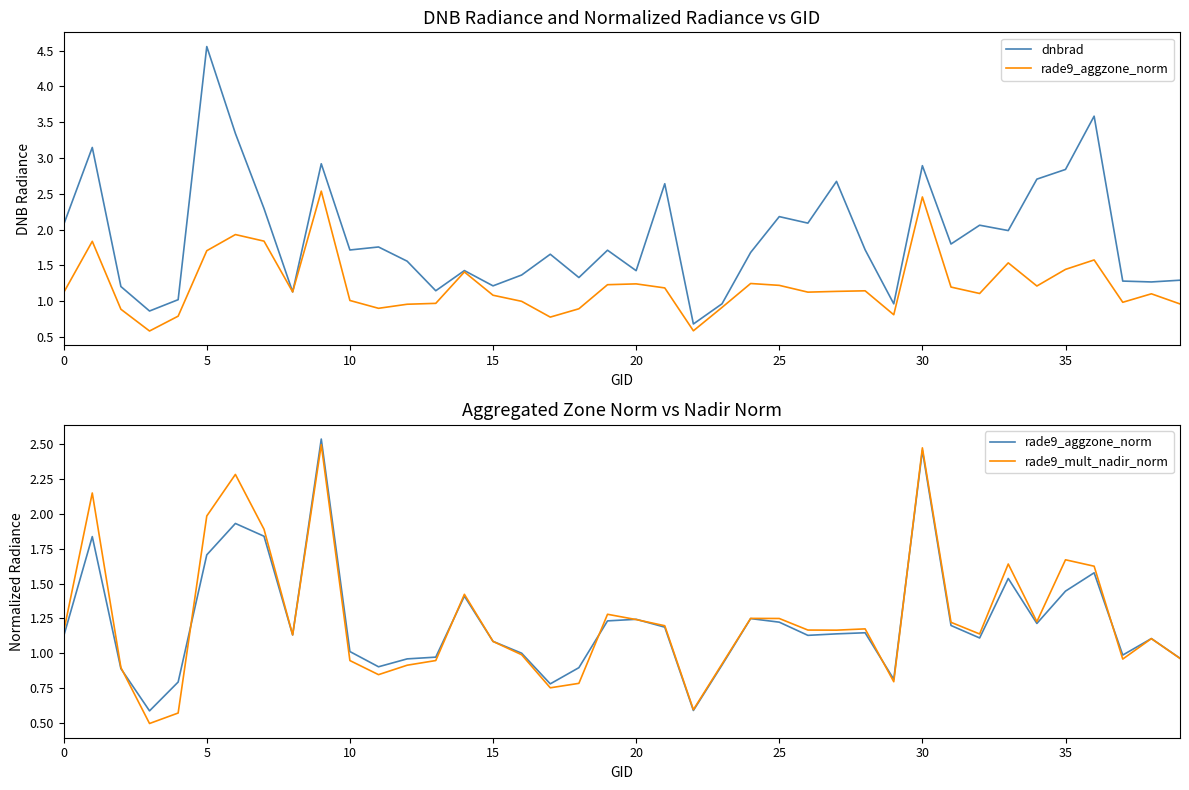

What is the difference between the maximum and second lowest values in the dnbrad series?

3.7